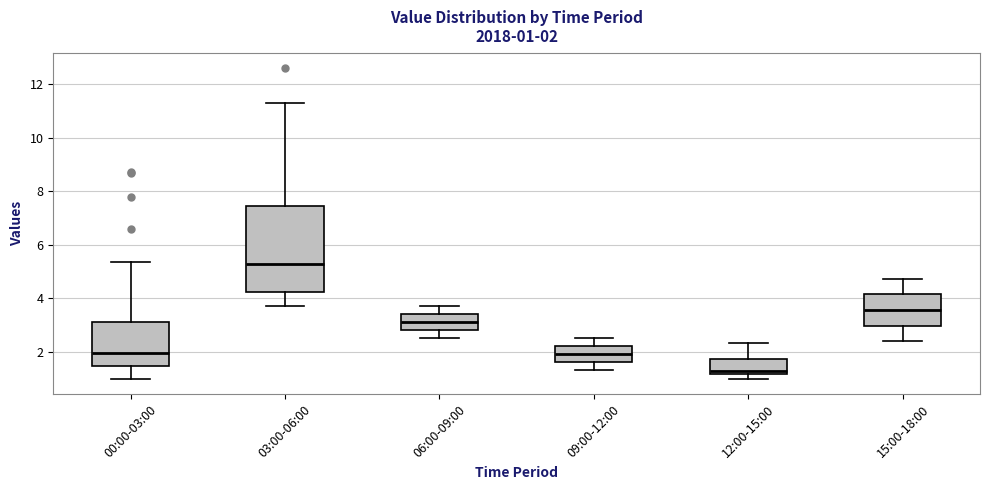

Which box is the tallest, from its lower edge to its upper edge?

03:00-06:00